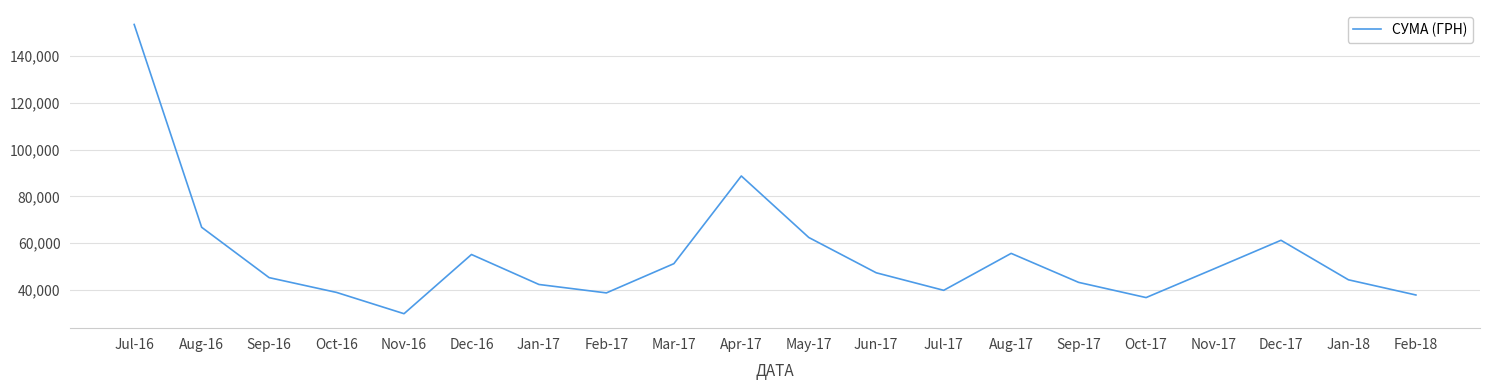

At which category does the chart reach its minimum across all series?

Nov-16